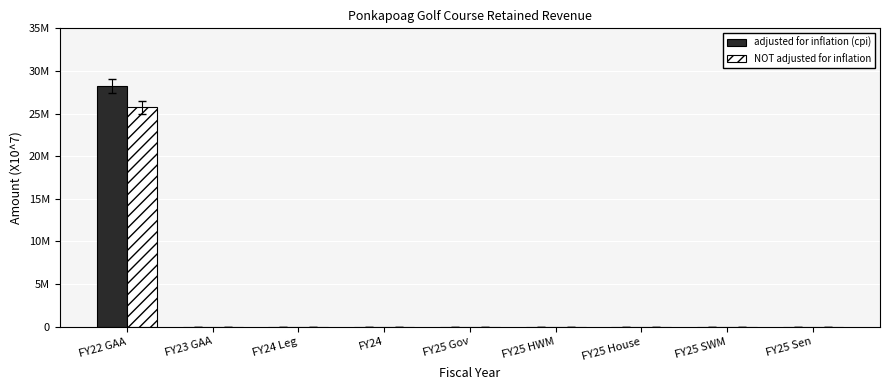

What are all the series names shown in the legend?

adjusted for inflation (cpi), NOT adjusted for inflation